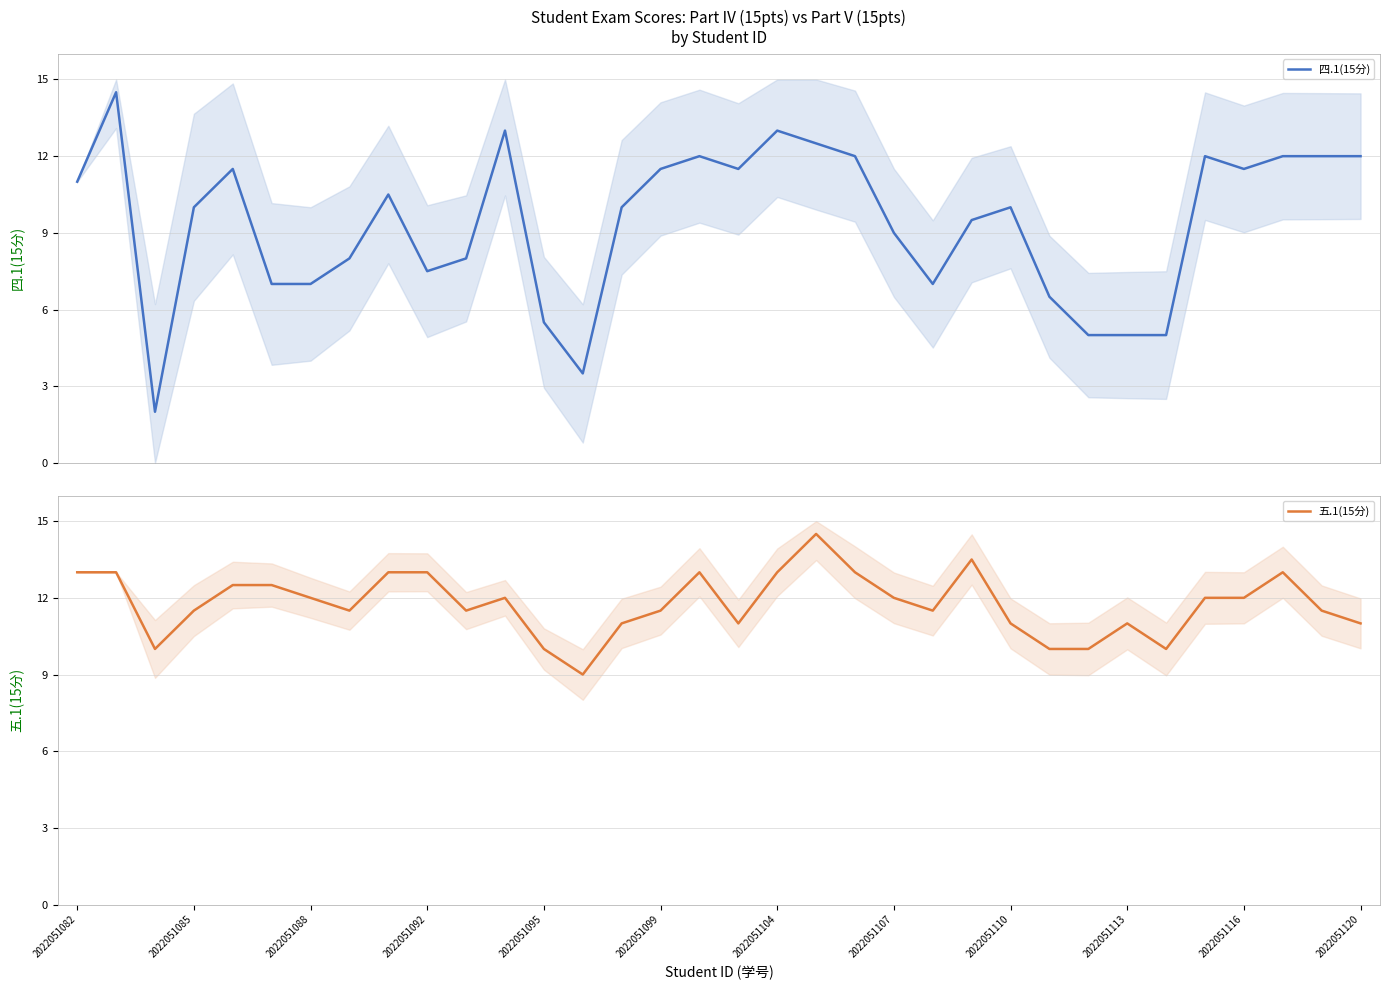

What is the difference between the highest and lowest values at 31?

1.0